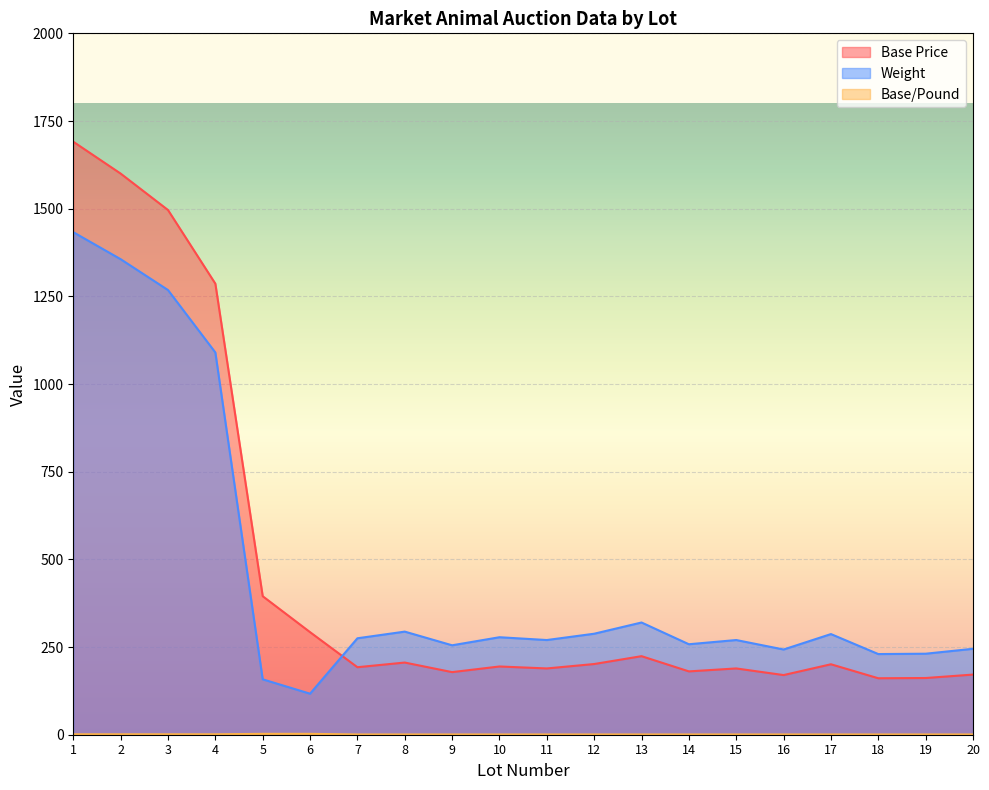

Is the value of Base/Pound at 19 greater than the value of Weight at 4?

No